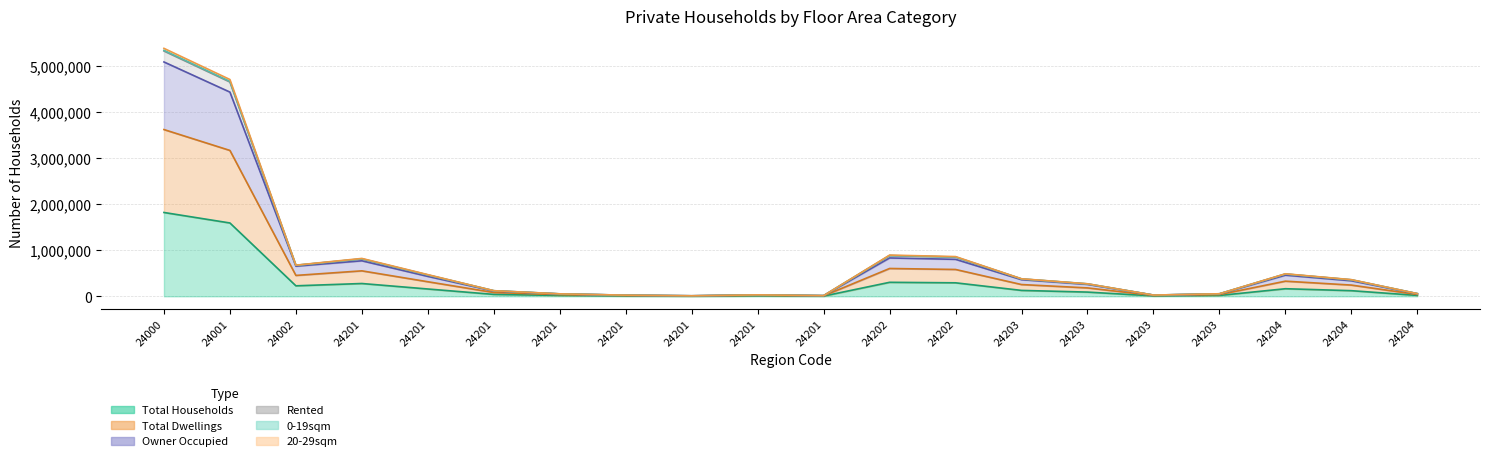

The value of 20-29sqm at 24201 is 8153. True or false?

False